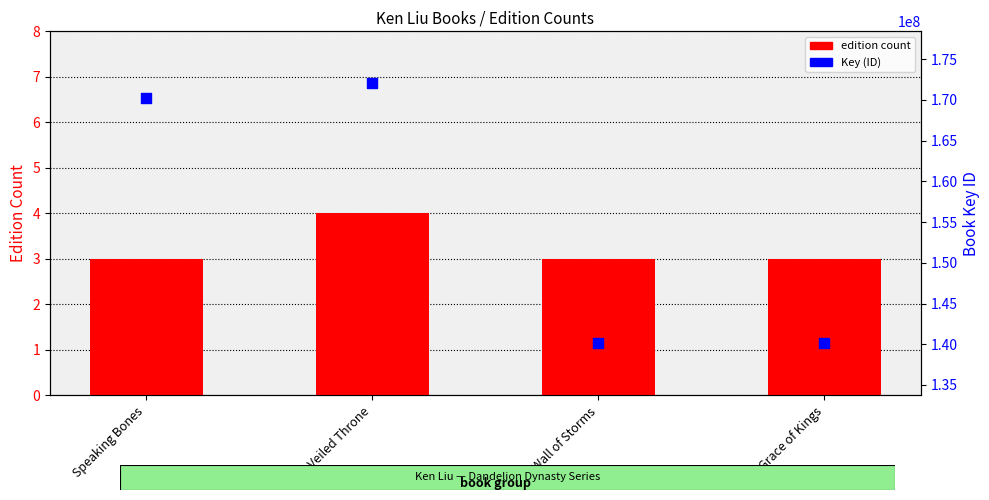

Which series contains the highest Y value?

Key (ID)